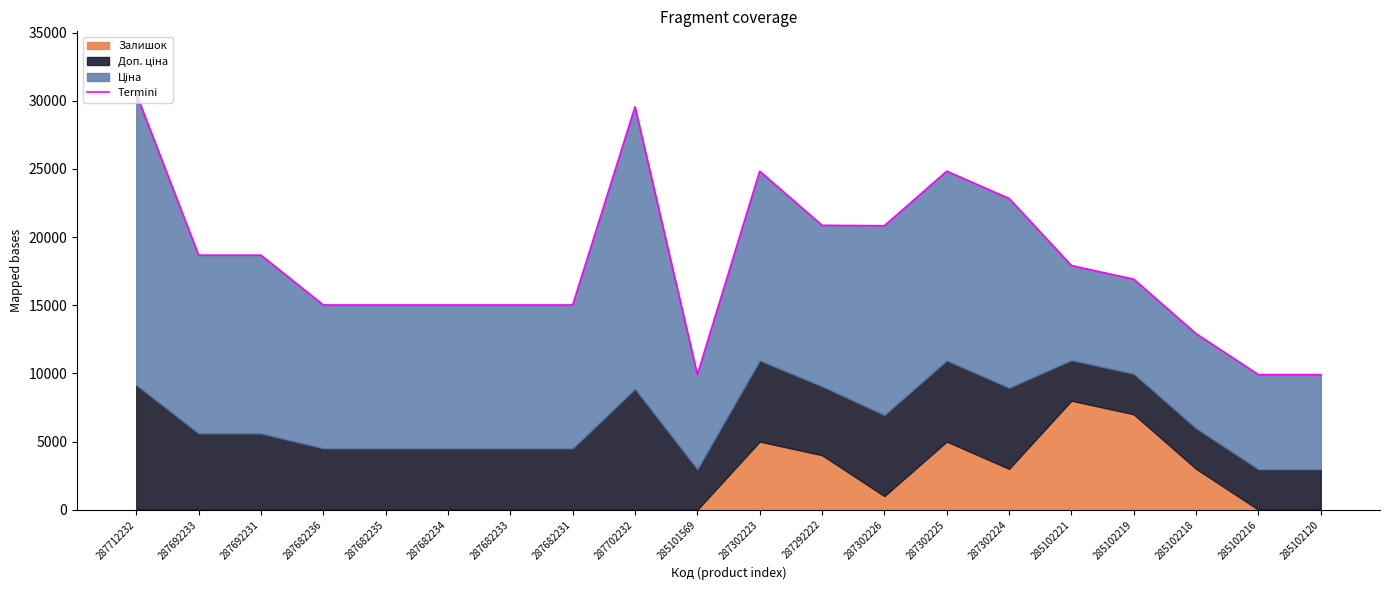

Reading left to right, list all the values displayed in this chart.

287712232=30512.3	287692233=18671.5	287692231=18671.5	287682236=15019.2	287682235=15019.2	287682234=15019.2	287682233=15019.2	287682231=15019.2	287702232=29548.9	285101569=9908.5	287302223=24831.1	287292222=20863.2	287302226=20831.1	287302225=24831.1	287302224=22831.1	285102221=17908.5	285102219=16908.5	285102218=12908.5	285102216=9908.5	285102120=9908.5